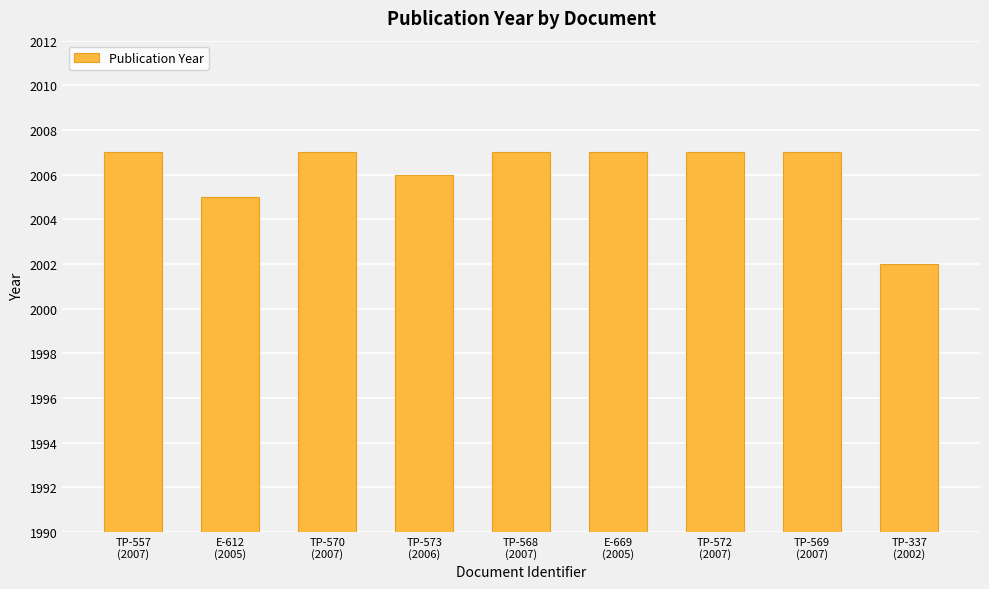

How many bars are there in total?

9